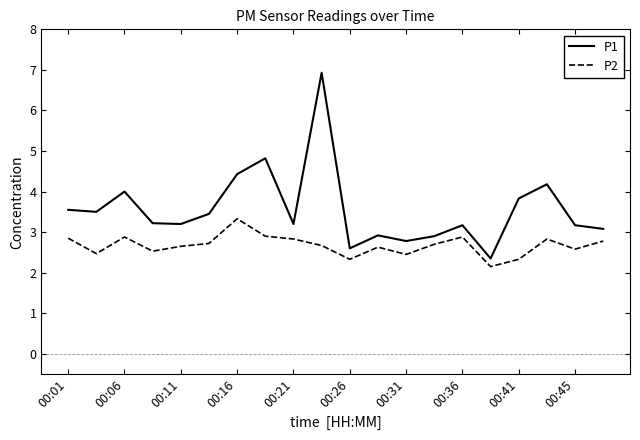

Which series has the largest total across all categories?

P1